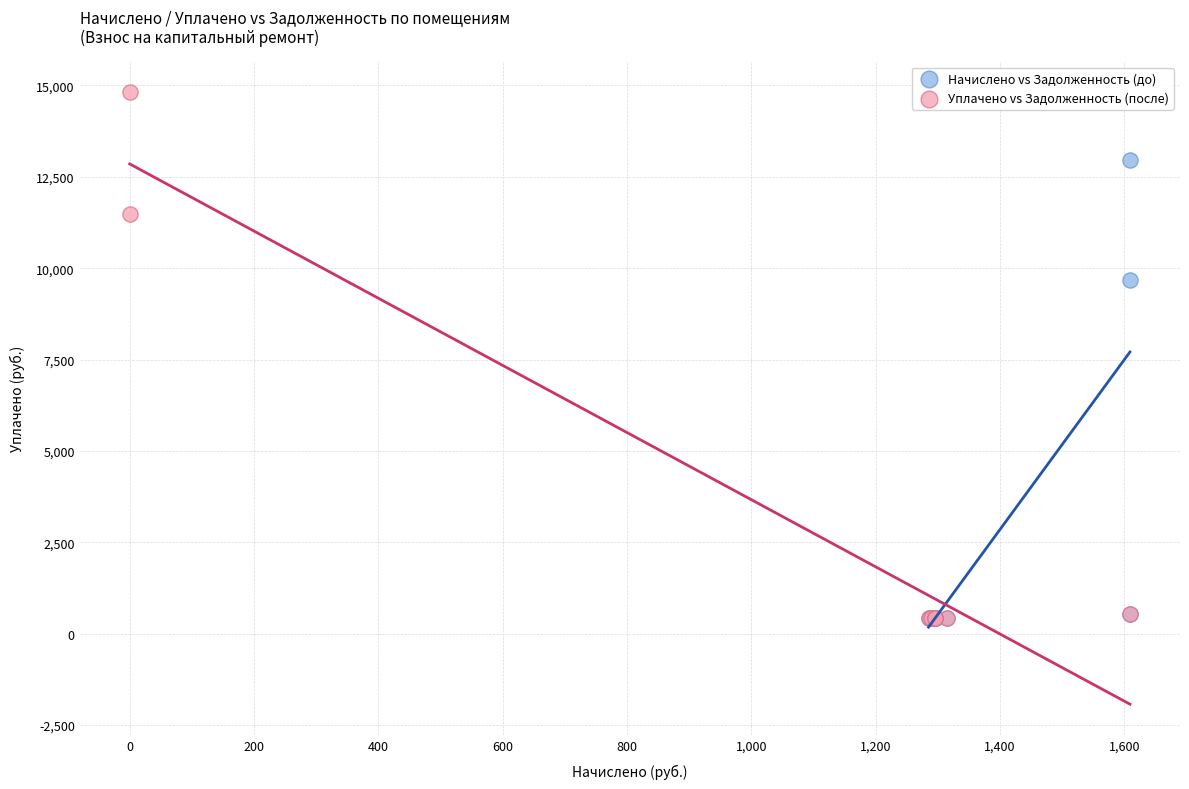

What are all the series names shown in the legend?

Начислено vs Задолженность (до), Уплачено vs Задолженность (после)